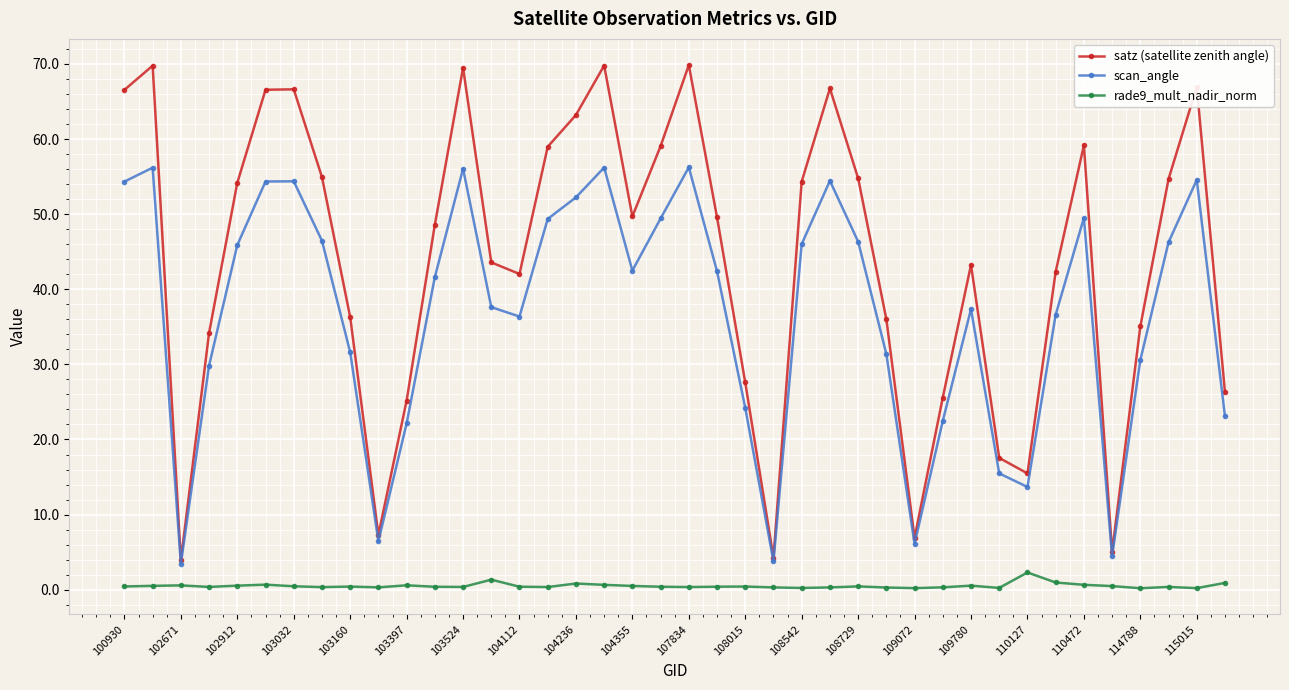

What is the maximum value for satz (satellite zenith angle)?

69.9